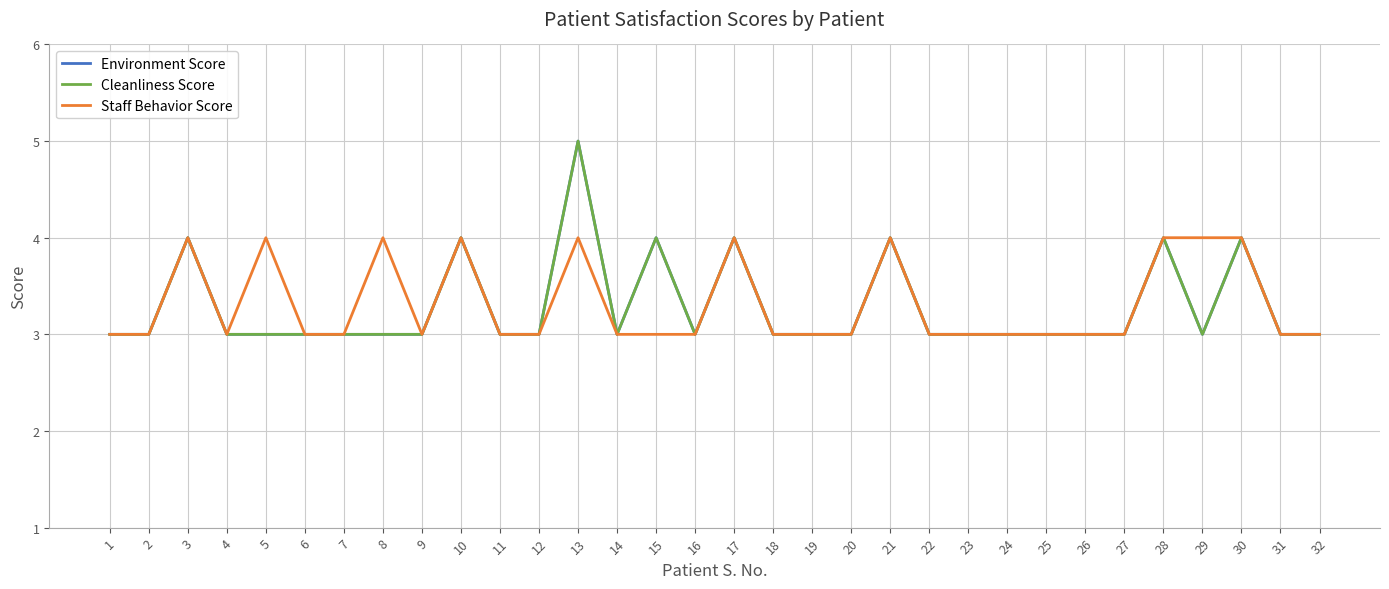

What is the value of the Staff Behavior Score point at the 25th from the left?

3